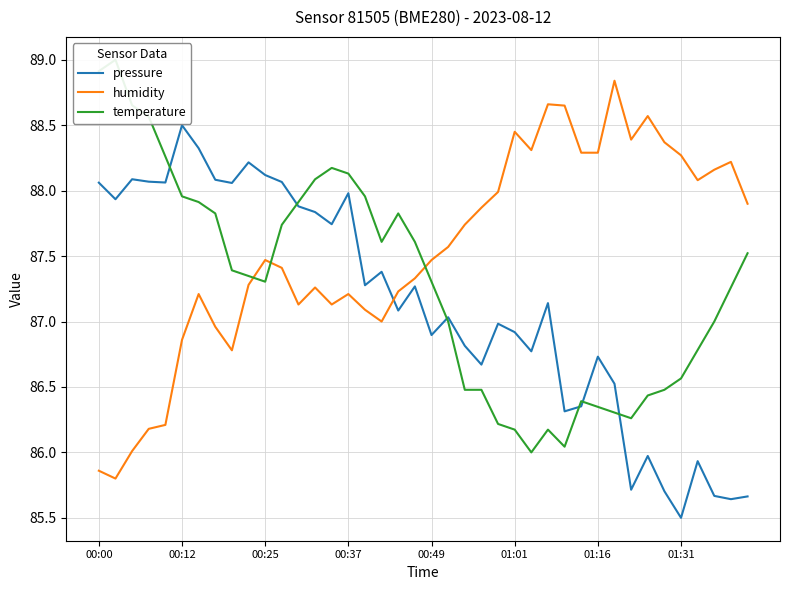

True or false: humidity has a value of 87.3 at 13.

True